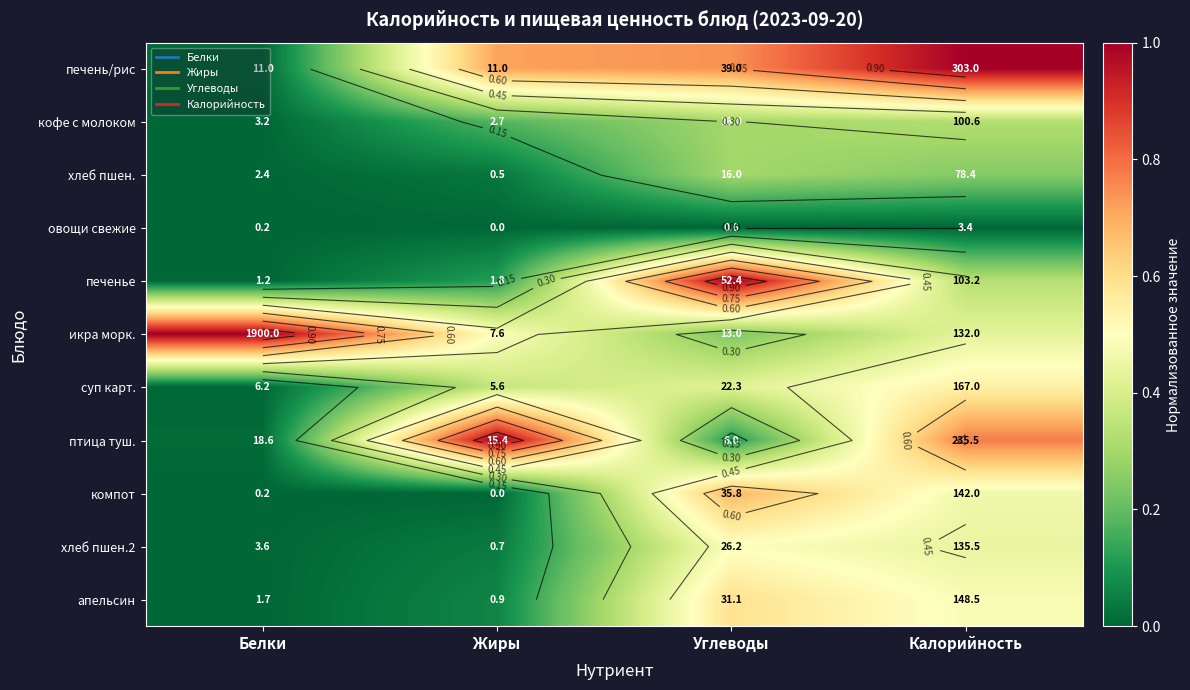

Rank the categories by хлеб пшен.2 value from highest to lowest.

Углеводы, Калорийность, Жиры, Белки